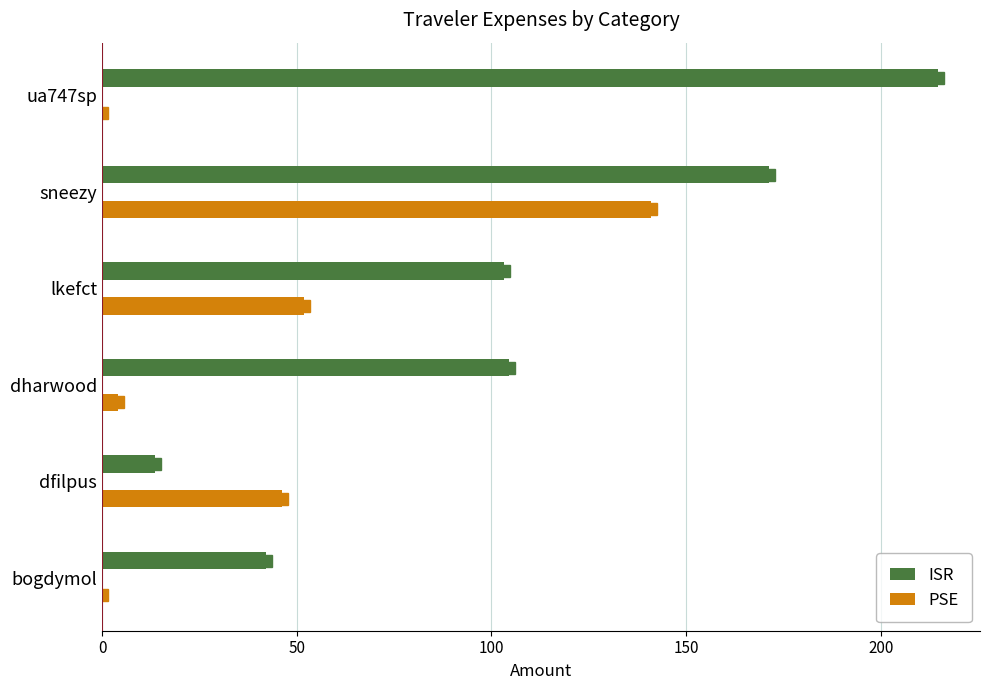

What is the sum of all PSE values?

243.0